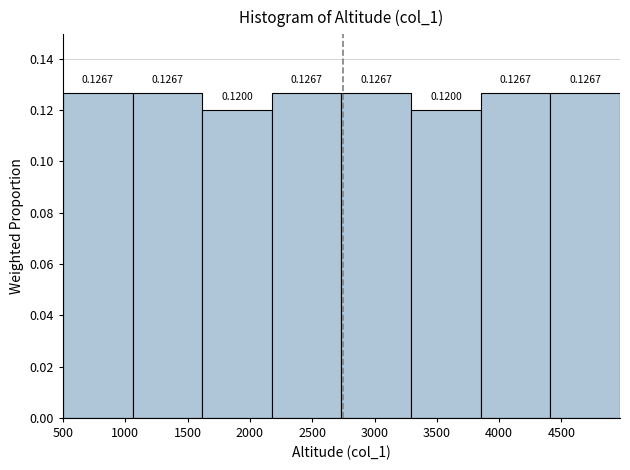

Reading left to right, transcribe this chart: for each bar, give the range it covers on the x-axis and its height. The bar edges are not printed on the chart, so give them approximately, as read against the axis.

500 to 1050: 0.1267
1050 to 1600: 0.1267
1600 to 2200: 0.1200
2200 to 2750: 0.1267
2750 to 3300: 0.1267
3300 to 3850: 0.1200
3850 to 4400: 0.1267
4400 to 4950: 0.1267